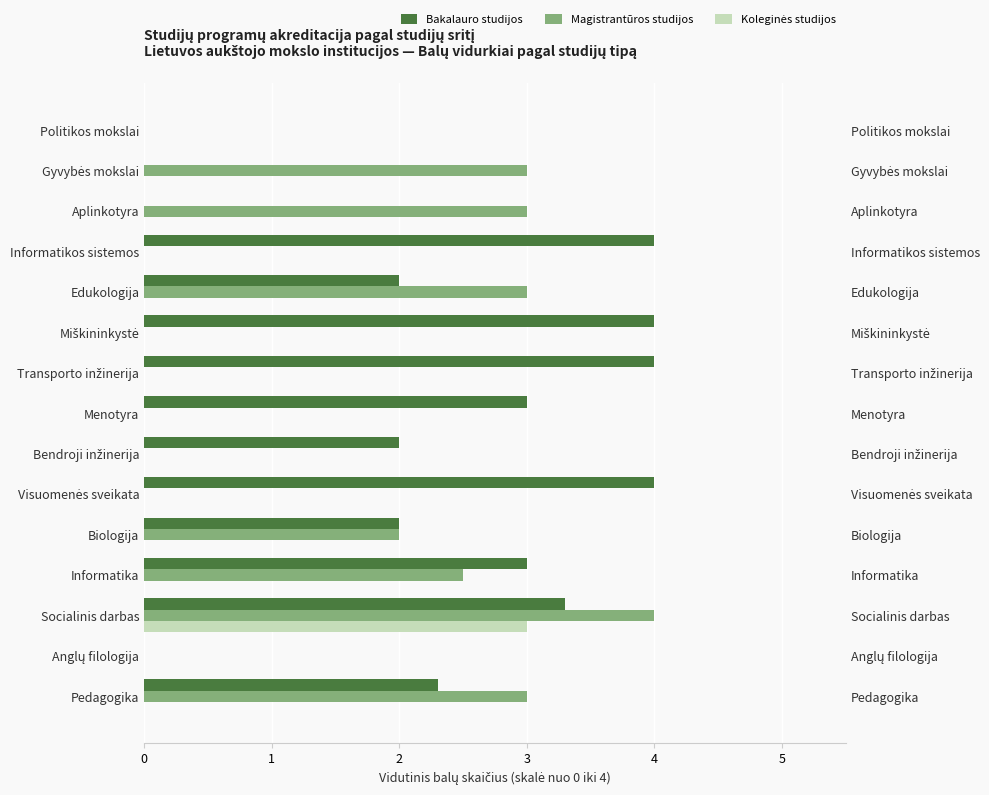

The Magistrantūros studijos series shows 4.0 at Informatika. True or false?

False